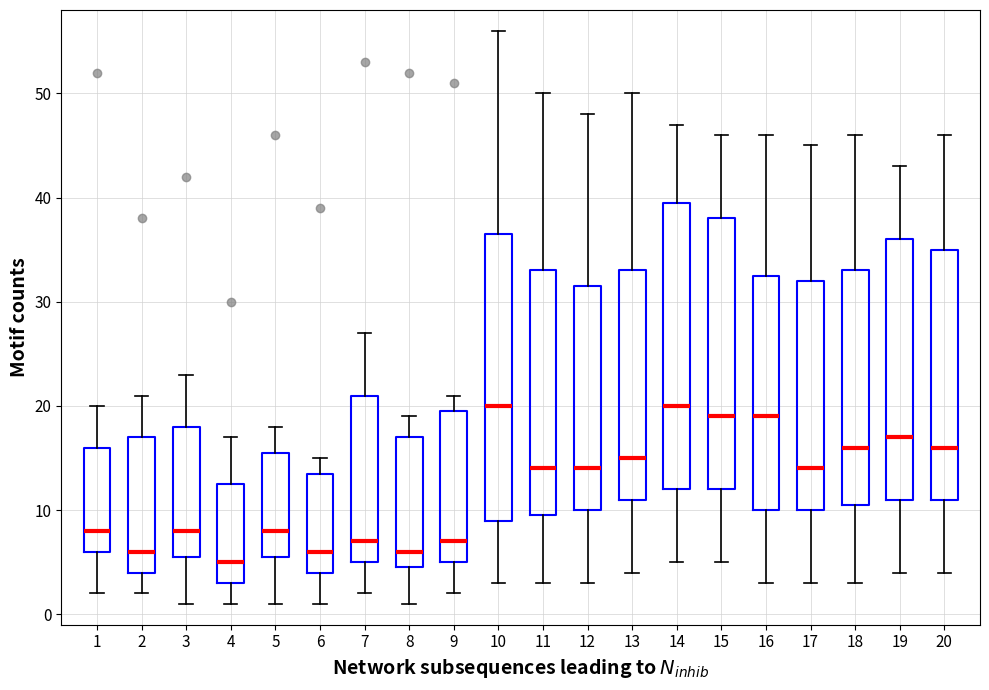

Reading left to right, transcribe this box plot: for each box, give where its median line is, the range the box spans, and where its two whiskers end, as read against the y-axis. The values are not printed on the chart, so give them approximately, as read against the axis.

1: median 8, box 6 to 16, whiskers 2 to 20
2: median 6, box 4 to 17, whiskers 2 to 21
3: median 8, box 6 to 18, whiskers 1 to 23
4: median 5, box 3 to 13, whiskers 1 to 17
5: median 8, box 6 to 16, whiskers 1 to 18
6: median 6, box 4 to 14, whiskers 1 to 15
7: median 7, box 5 to 21, whiskers 2 to 27
8: median 6, box 5 to 17, whiskers 1 to 19
9: median 7, box 5 to 20, whiskers 2 to 21
10: median 20, box 9 to 37, whiskers 3 to 56
11: median 14, box 10 to 33, whiskers 3 to 50
12: median 14, box 10 to 32, whiskers 3 to 48
13: median 15, box 11 to 33, whiskers 4 to 50
14: median 20, box 12 to 40, whiskers 5 to 47
15: median 19, box 12 to 38, whiskers 5 to 46
16: median 19, box 10 to 33, whiskers 3 to 46
17: median 14, box 10 to 32, whiskers 3 to 45
18: median 16, box 11 to 33, whiskers 3 to 46
19: median 17, box 11 to 36, whiskers 4 to 43
20: median 16, box 11 to 35, whiskers 4 to 46